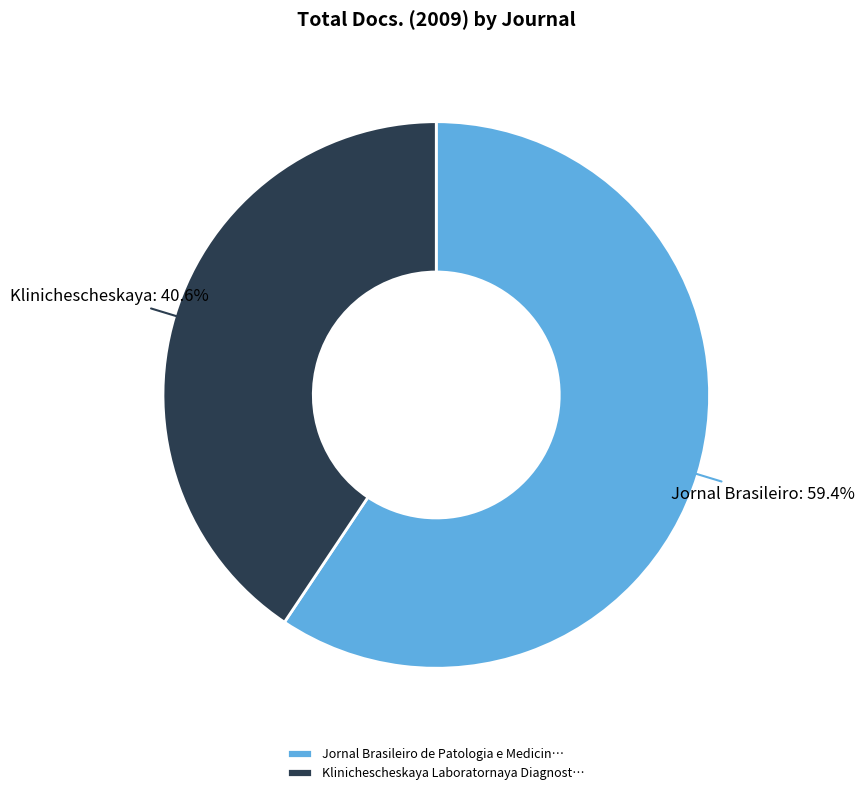

Count the number of slices in the pie.

2